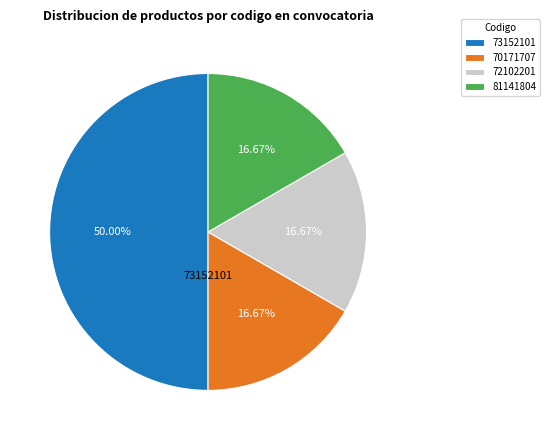

Does 70171707 represent more than half of the total?

No